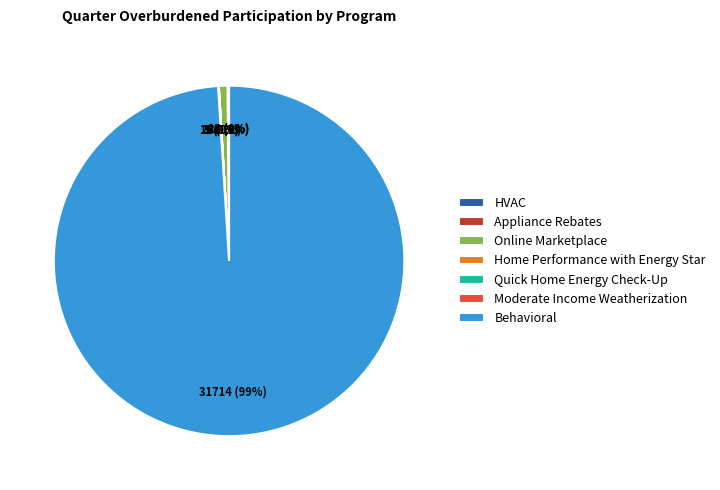

To the nearest percent, what is the difference between the largest and smallest slice percentages?

99%